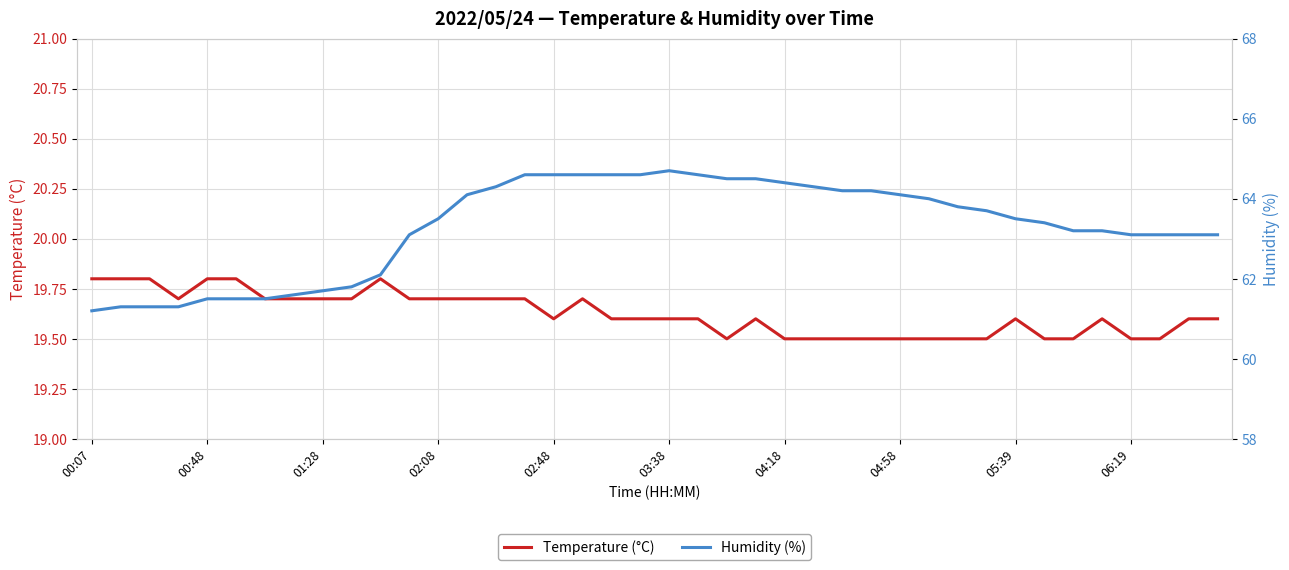

What is the lowest value of the Temperature (°C) series?

19.5